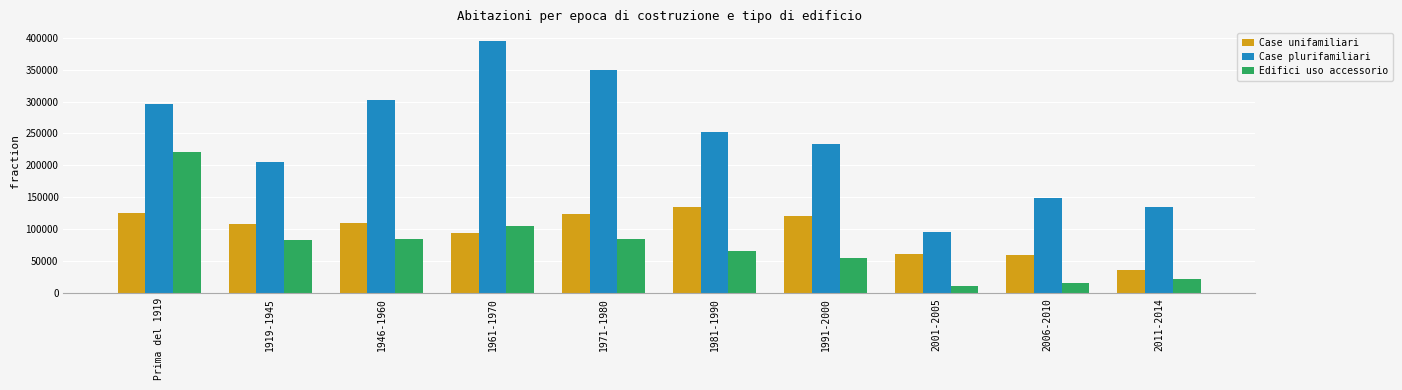

What is the difference between the maximum and minimum values in the Case plurifamiliari series?

299300